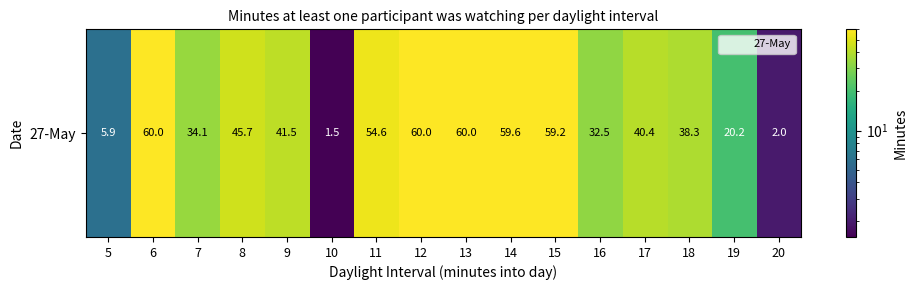

Which category has the highest value across all series?

6